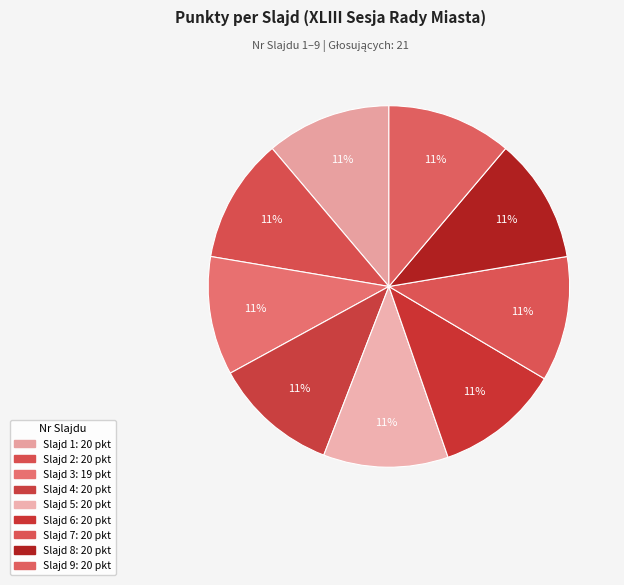

How many segments does this pie chart have?

9